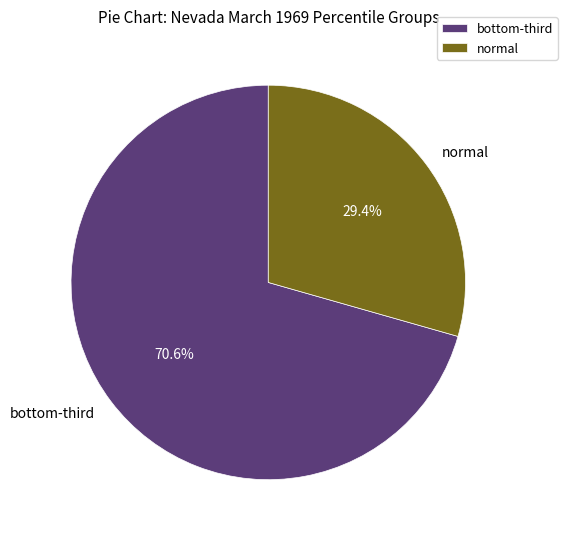

Count the number of slices in the pie.

2